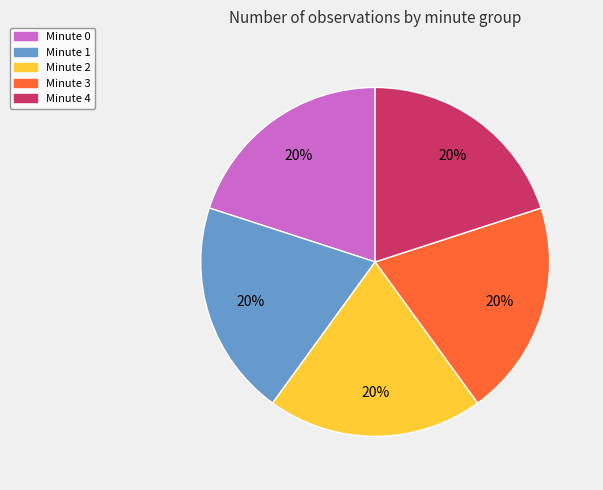

Does any single category account for the majority?

No